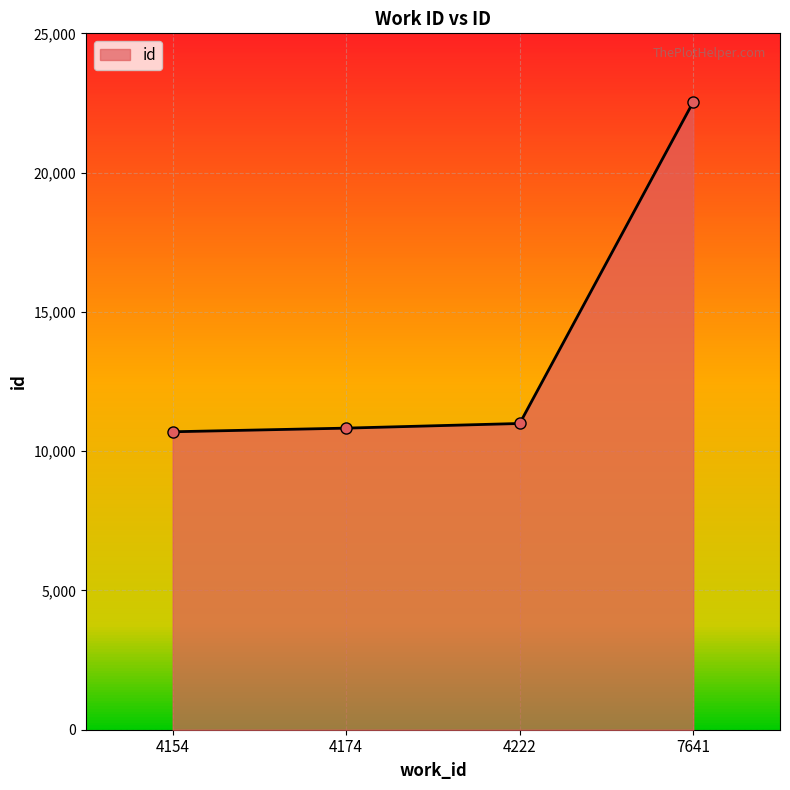

What is the sum of the values at 4222 and 7641?

33531